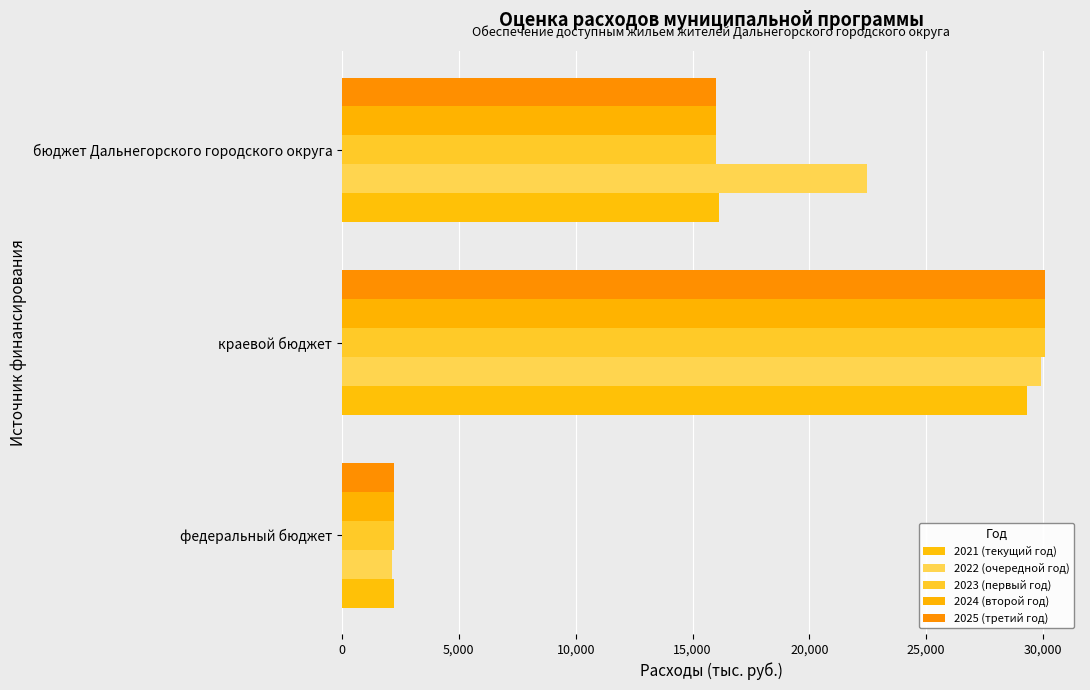

What is the value of the 2021 (текущий год) bar at the 3rd from the left?

16129.3